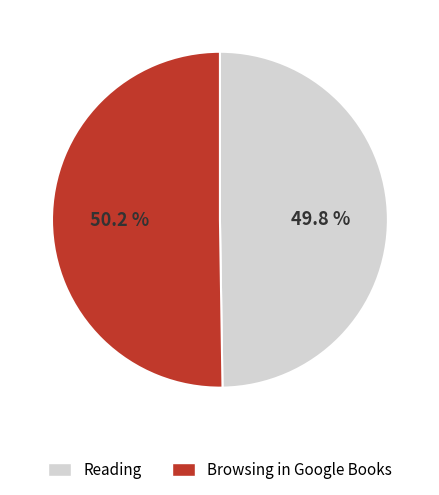

Approximately how many times larger is the value at Browsing in Google Books compared to Reading?

1.0